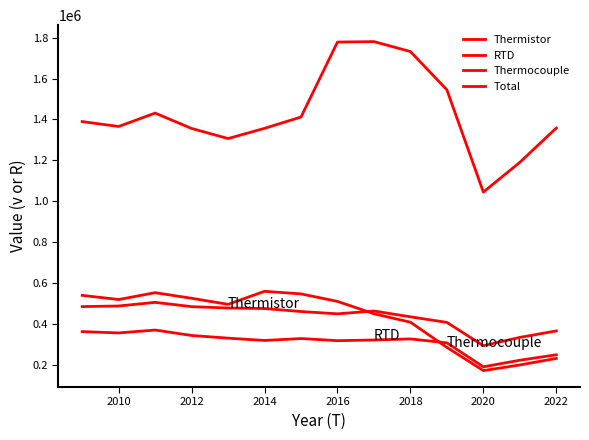

What is the value of the Thermistor point at the 11th from the left?

408386